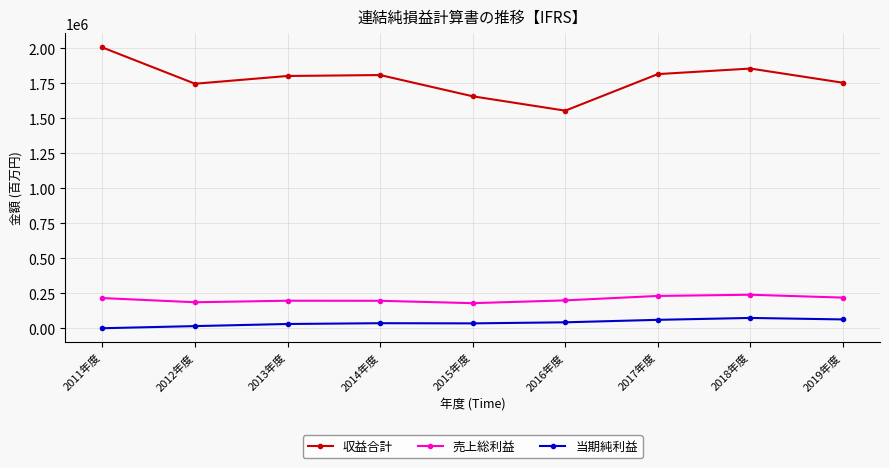

Which label corresponds to the largest value in the chart?

2011年度